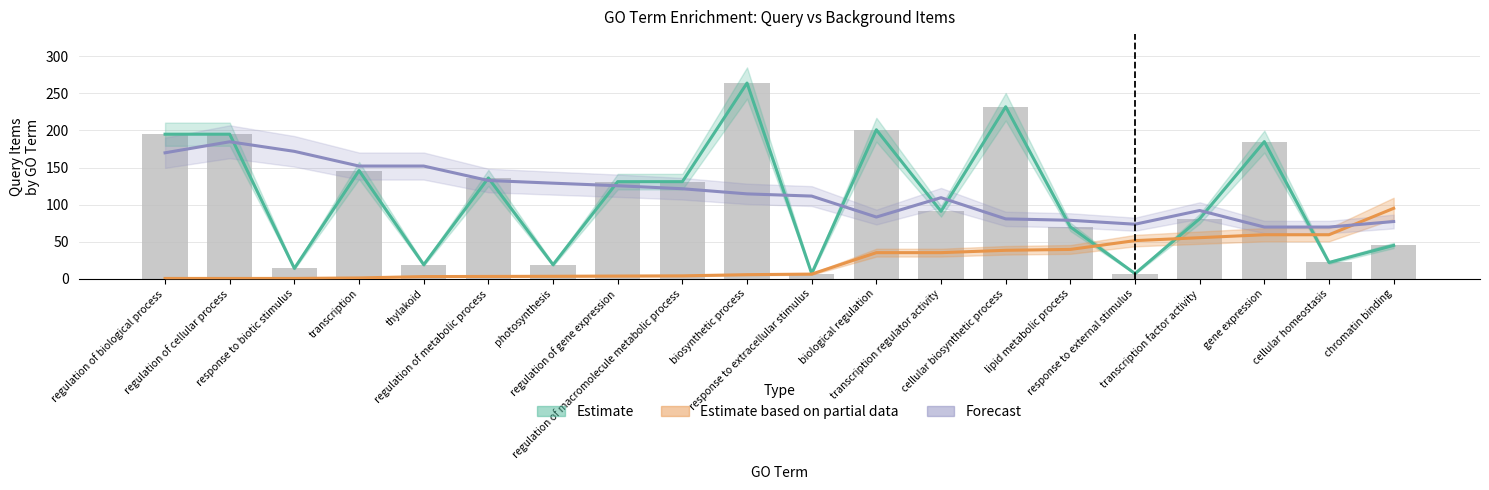

Is the value of Forecast at regulation of macromolecule metabolic process greater than the value of Estimate based on partial data at cellular homeostasis?

Yes